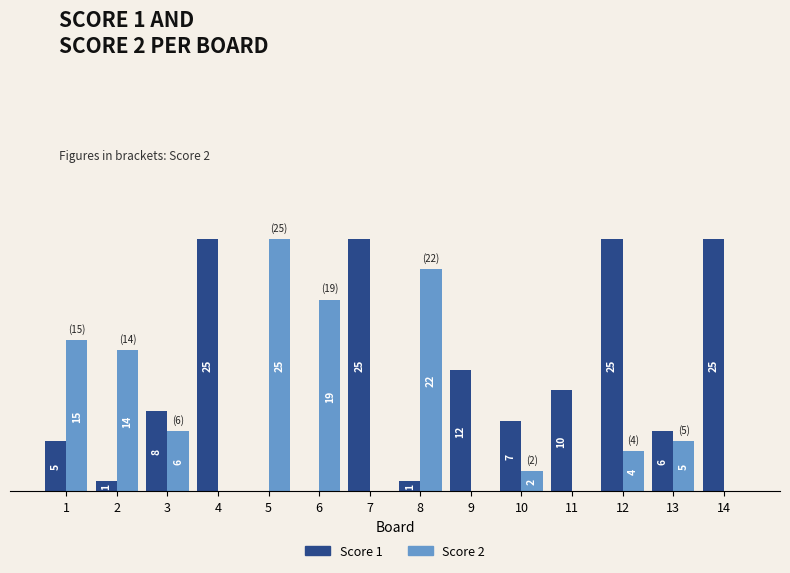

Is the value of Score 1 at 3 greater than the value of Score 2 at 9?

Yes